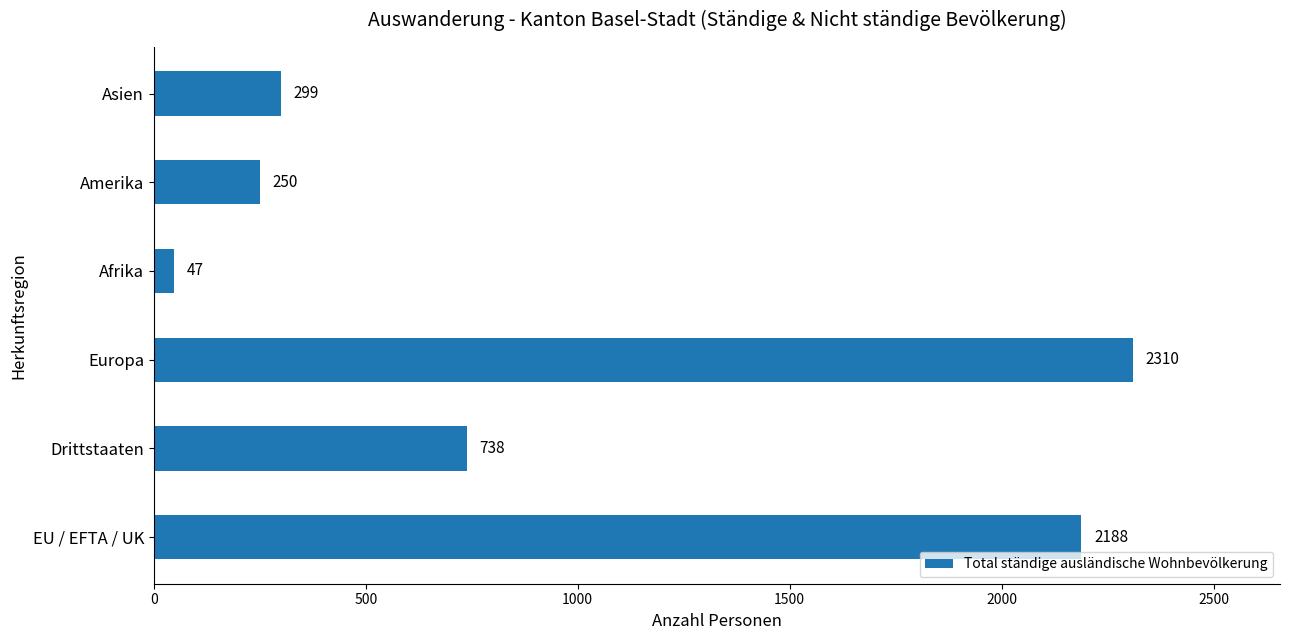

What is the average value?

972